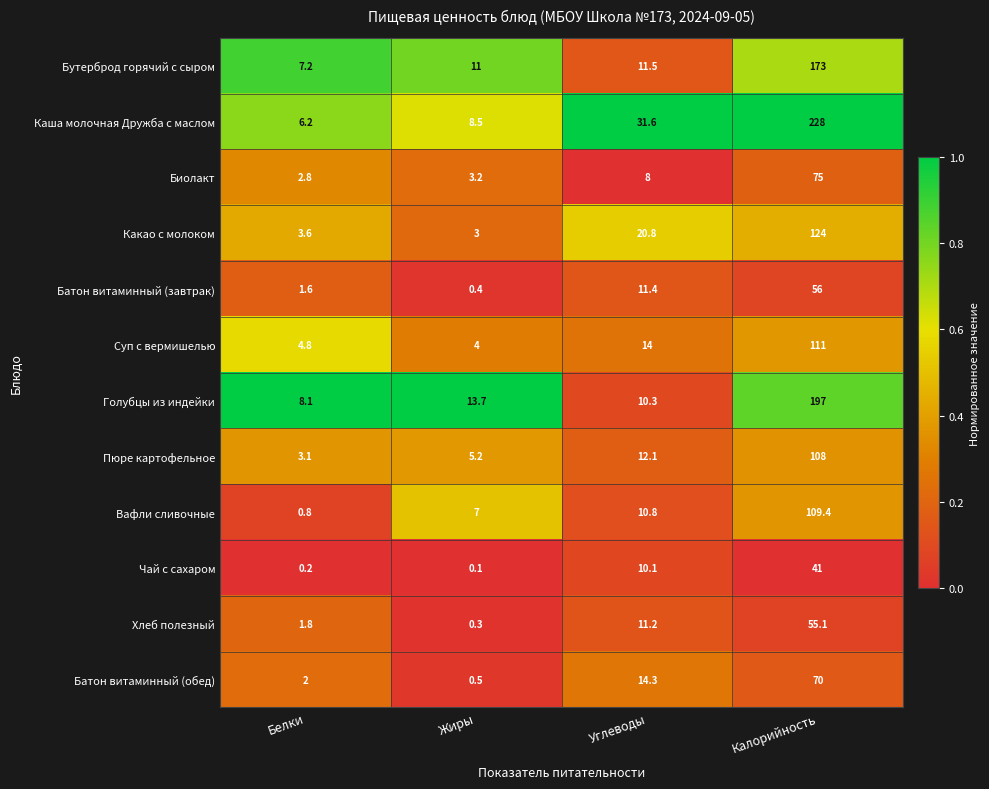

Where is Голубцы из индейки nearest to the value 102?

Жиры